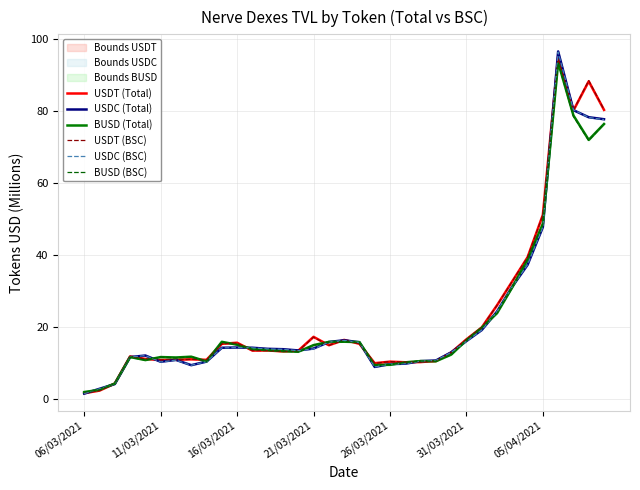

What is the average value of the USDC (Total) series?

22.6